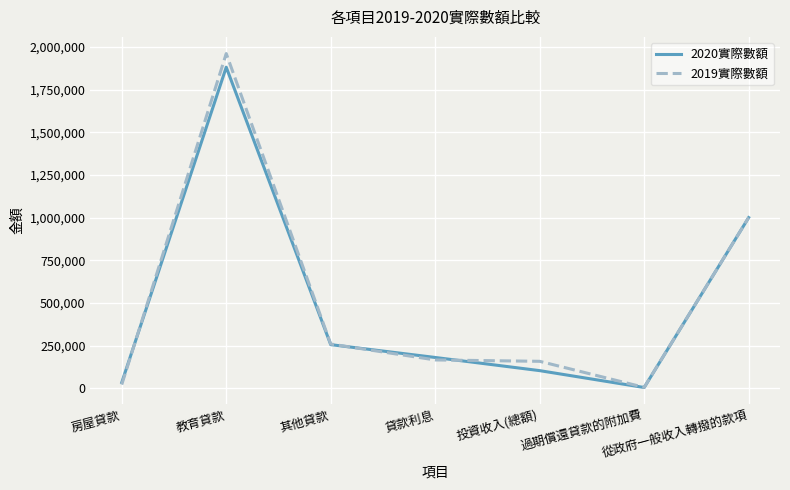

Which series has the widest spread of values?

2019實際數額